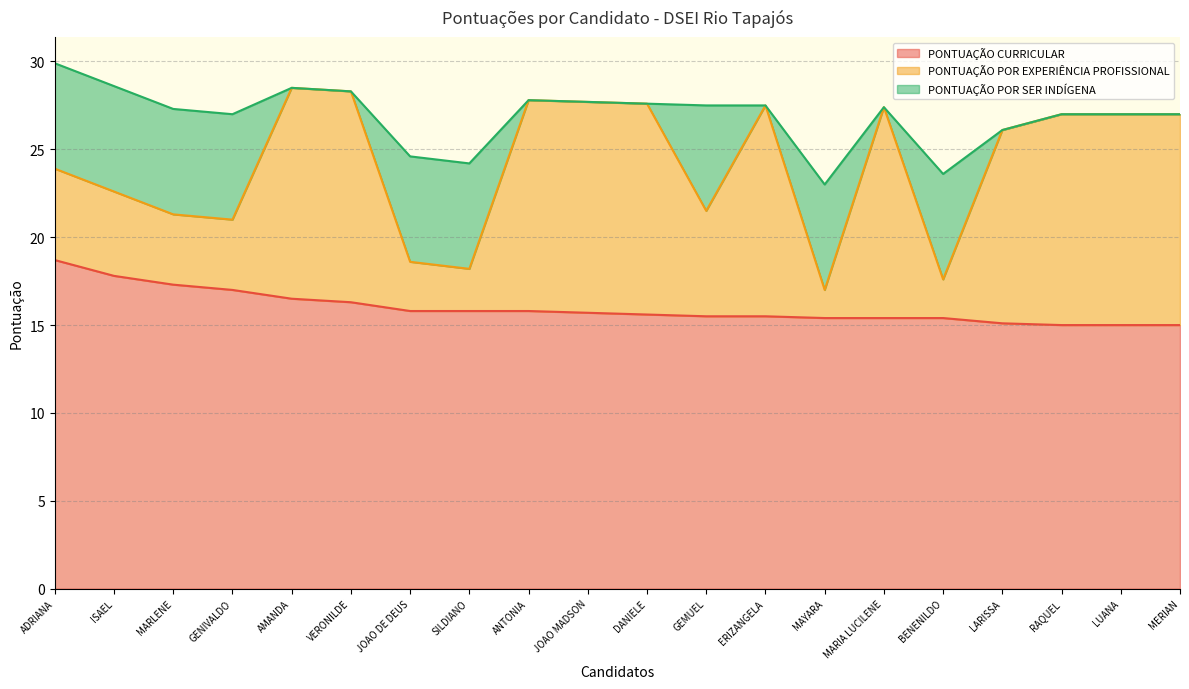

How many lines are shown in the chart?

3